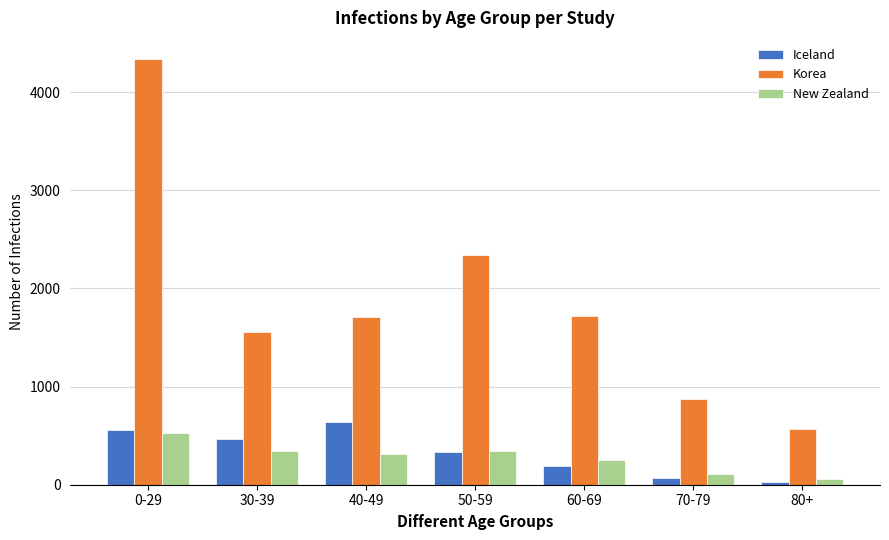

What is the difference between the maximum and minimum values in the New Zealand series?

473